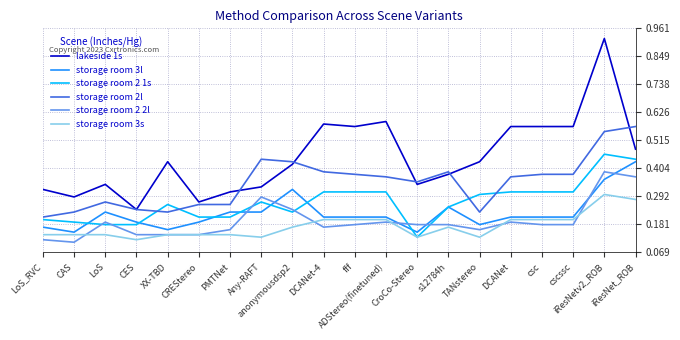

True or false: storage room 2 2l and storage room 2l cross at least once.

False